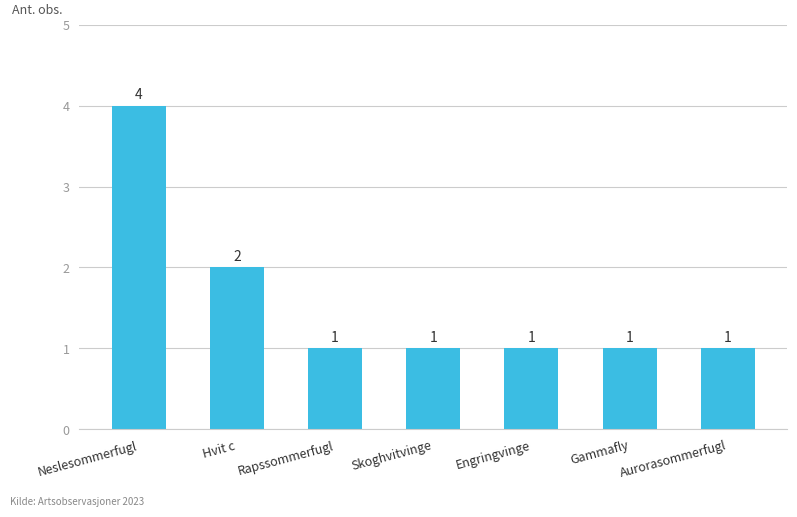

Is it true that the value at Skoghvitvinge is 1?

True